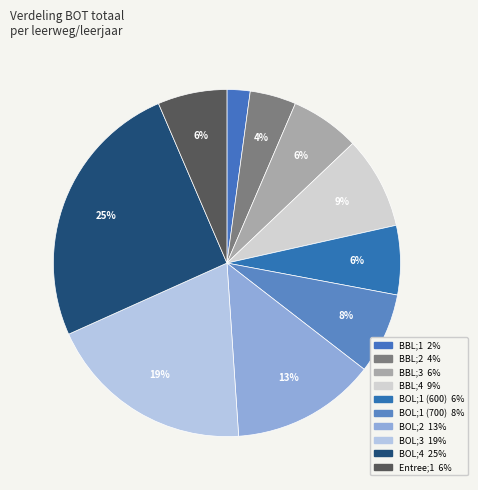

How many slices are in this pie chart?

10